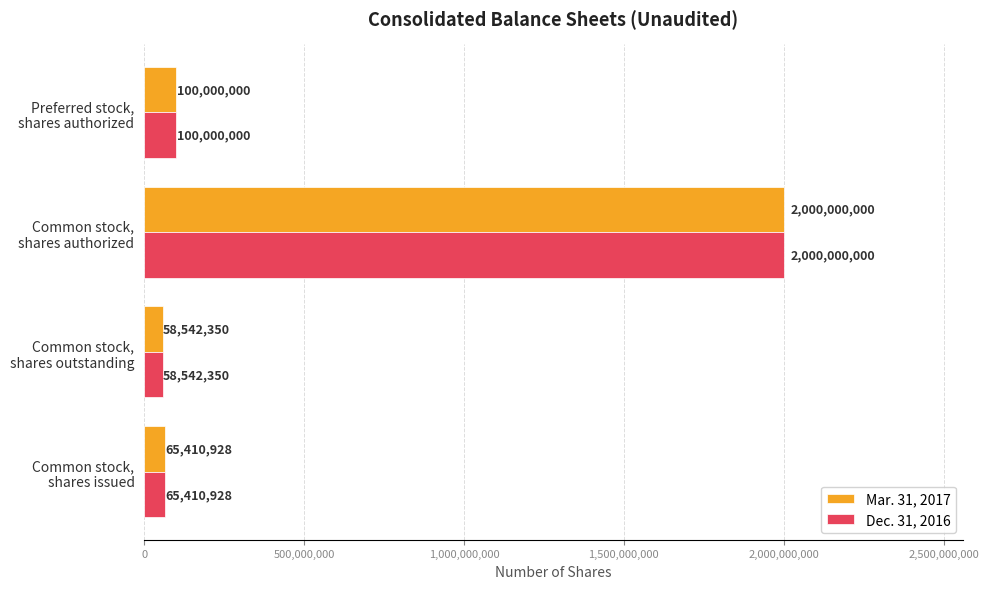

What is the minimum value shown in the chart?

58542350